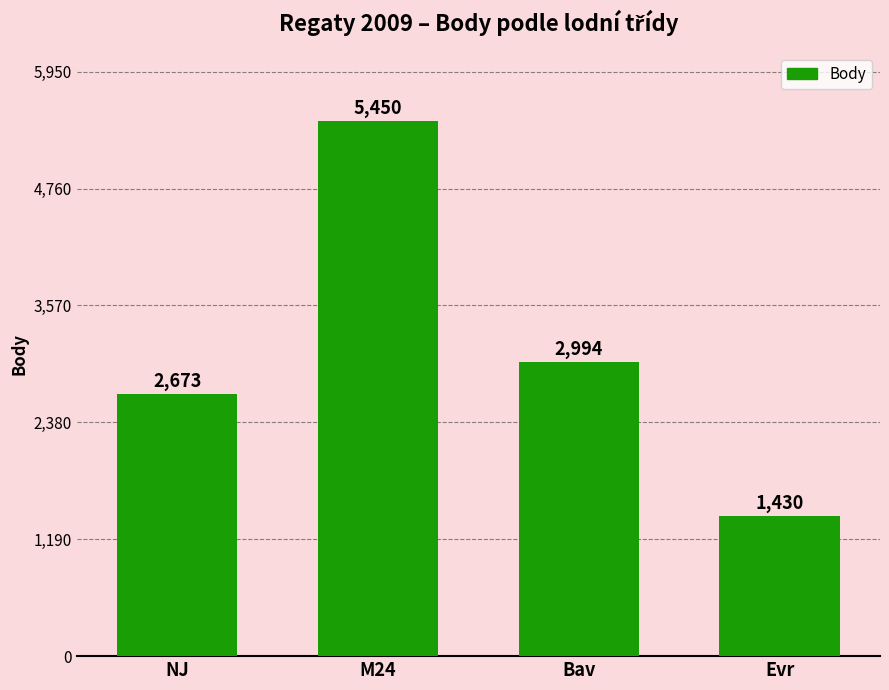

What is the average value?

3137